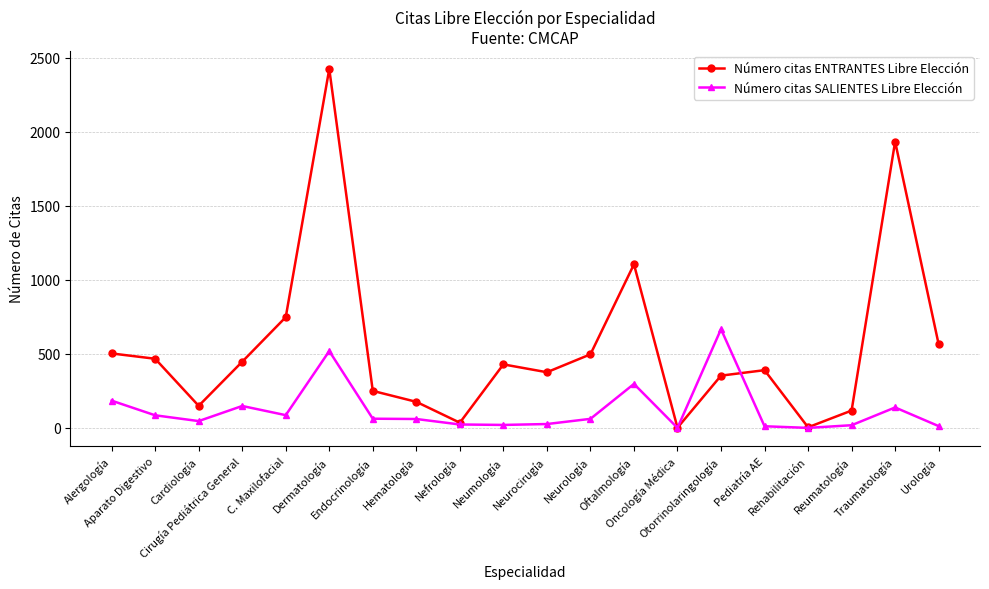

What is the difference between the highest and lowest values at Oftalmología?

808